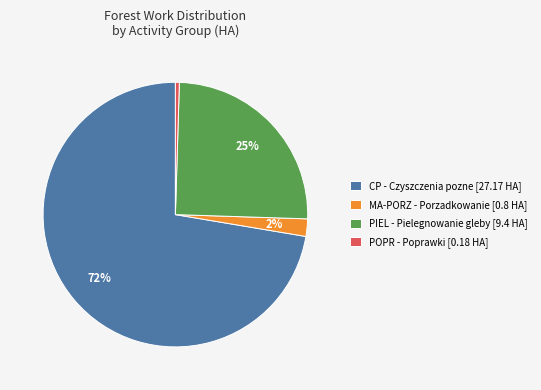

Combined, do CP - Czyszczenia pozne [27.17 HA] and MA-PORZ - Porzadkowanie [0.8 HA] account for over 50%?

Yes